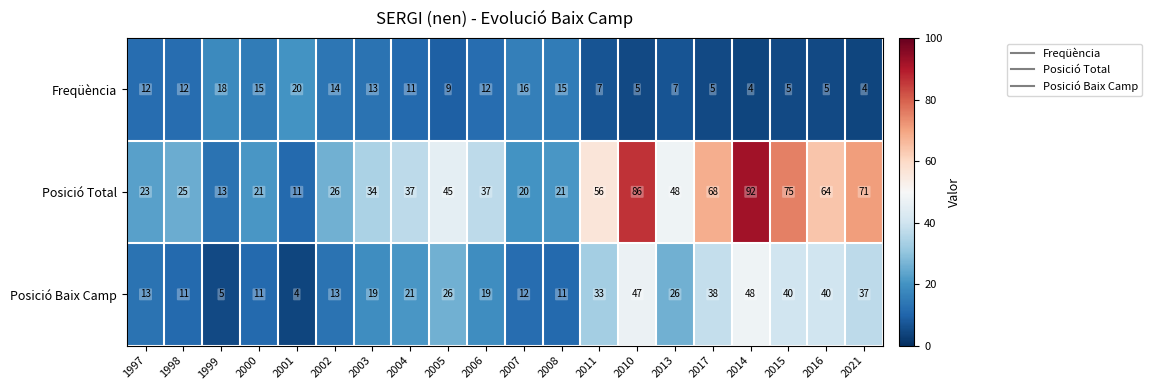

Count the number of data series in this chart.

3